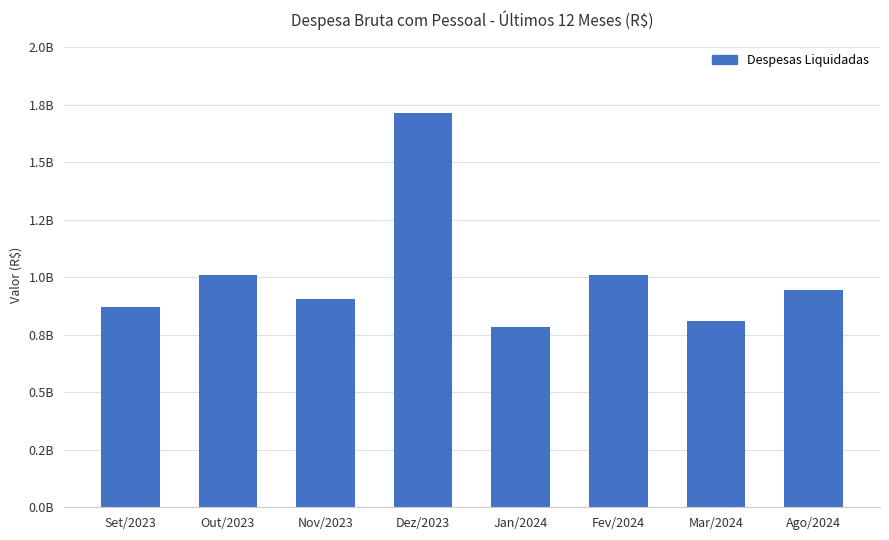

List the labels in order of value, smallest first.

Jan/2024, Mar/2024, Set/2023, Nov/2023, Ago/2024, Fev/2024, Out/2023, Dez/2023